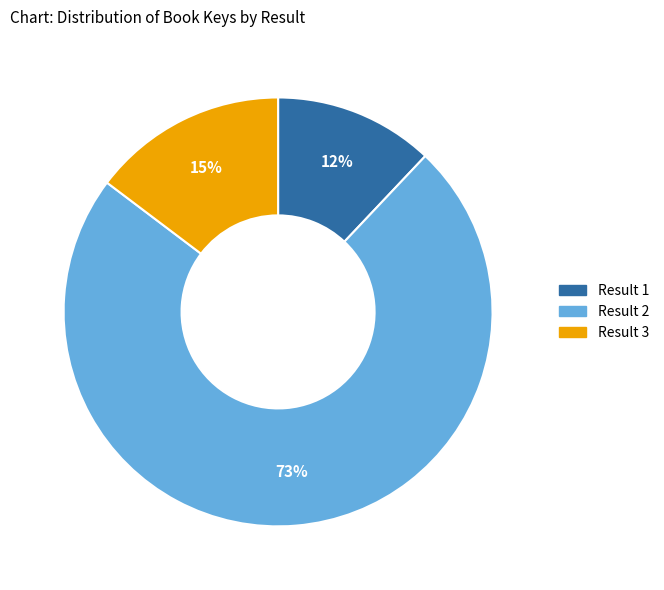

Which category accounts for the majority?

Result 2